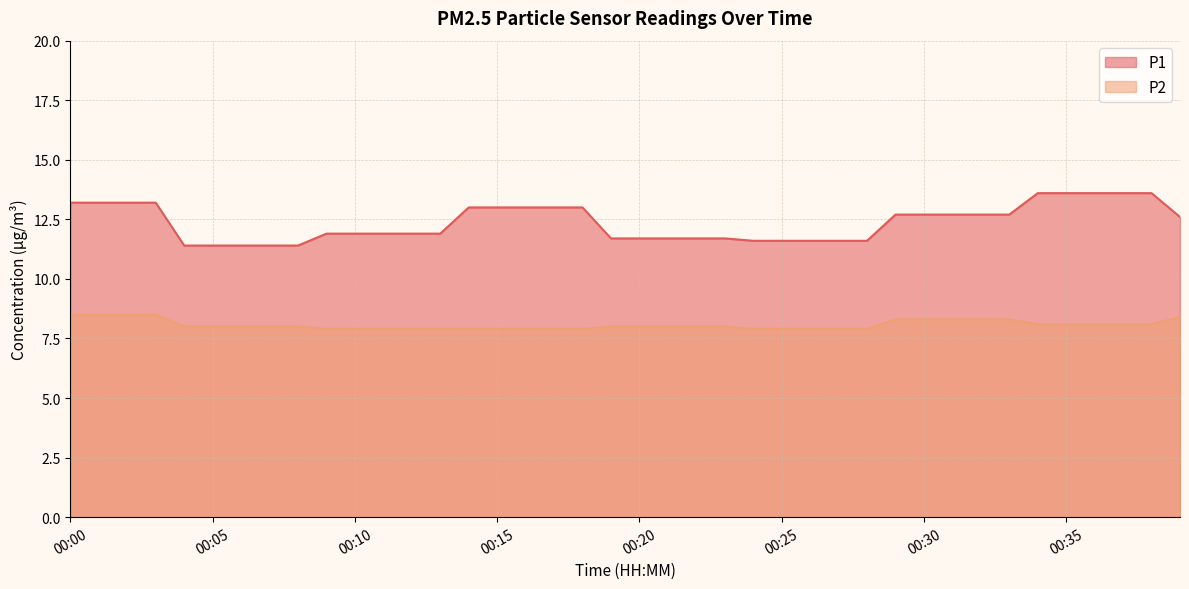

True or false: P1 has more than 0 interior local peaks.

False